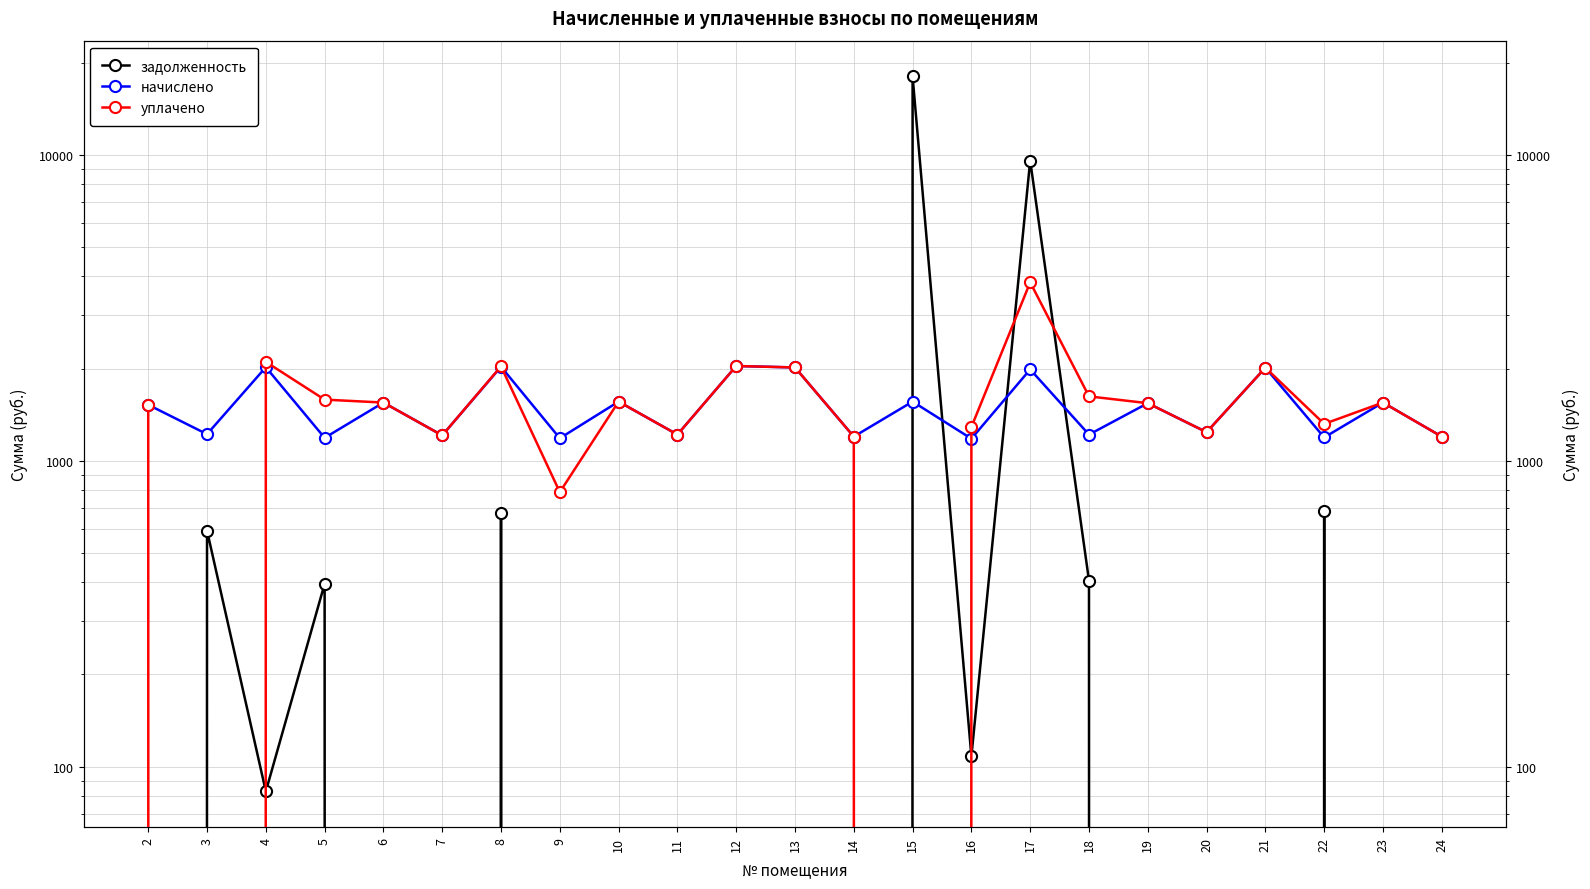

Which series ends up on top after the final intersection of задолженность and уплачено?

уплачено